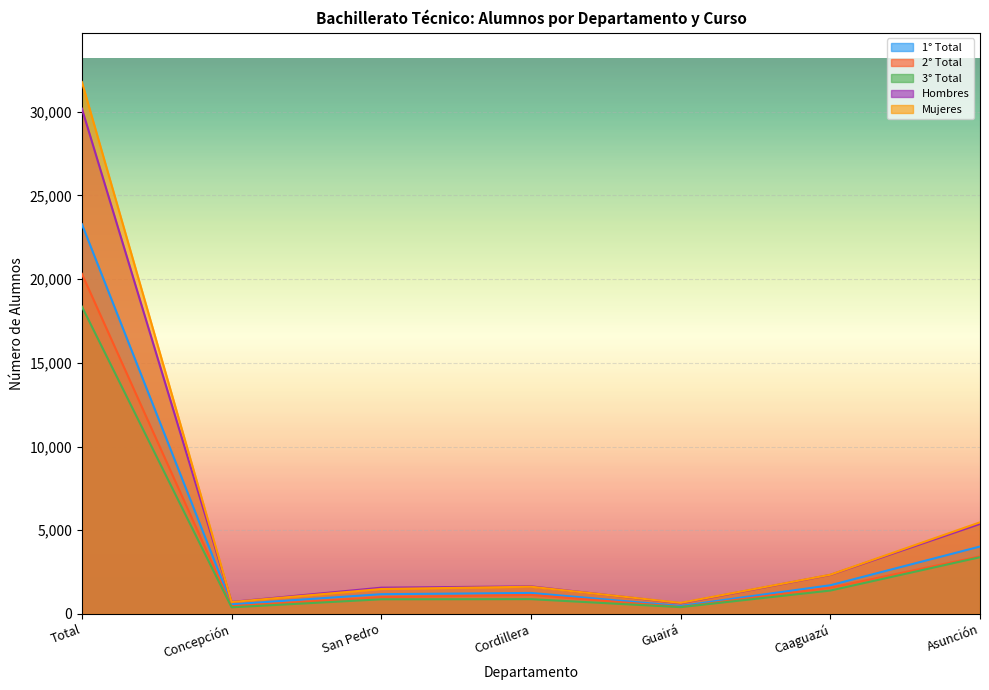

What is the difference between the highest and lowest values at Asunción?

2082